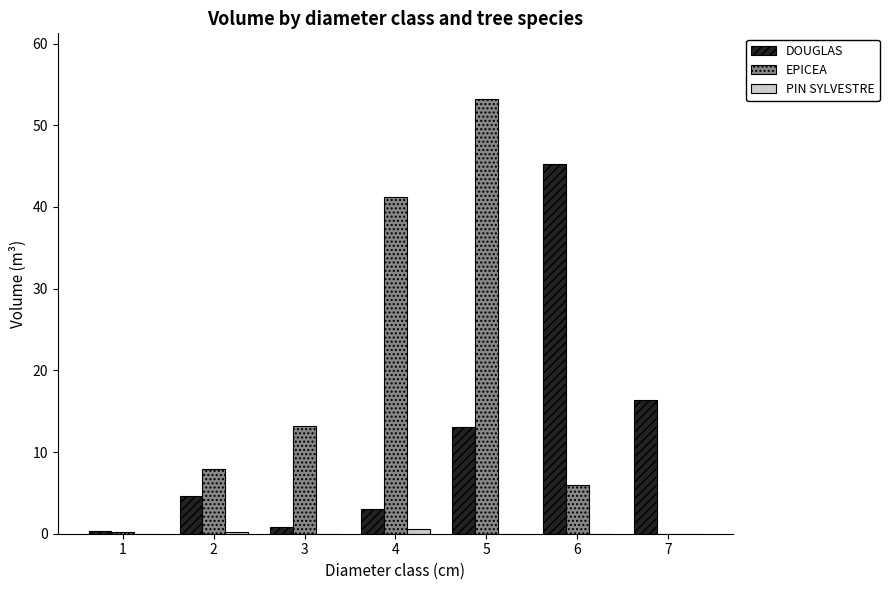

The value of EPICEA at 2 is 8.0. True or false?

True